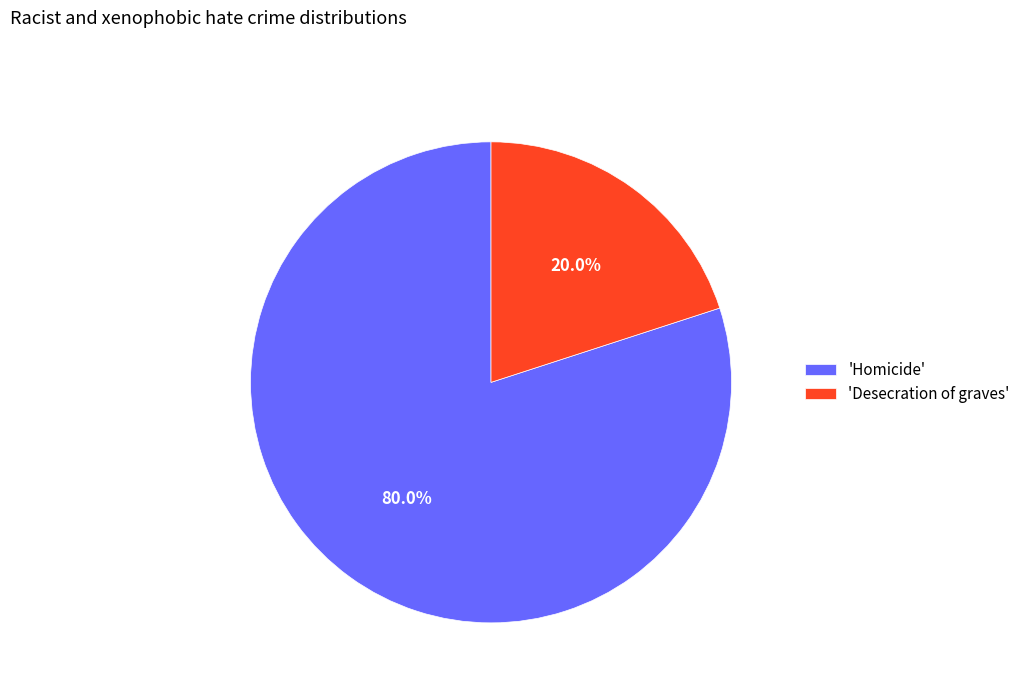

Between 'Homicide' and 'Desecration of graves', which is larger?

'Homicide'